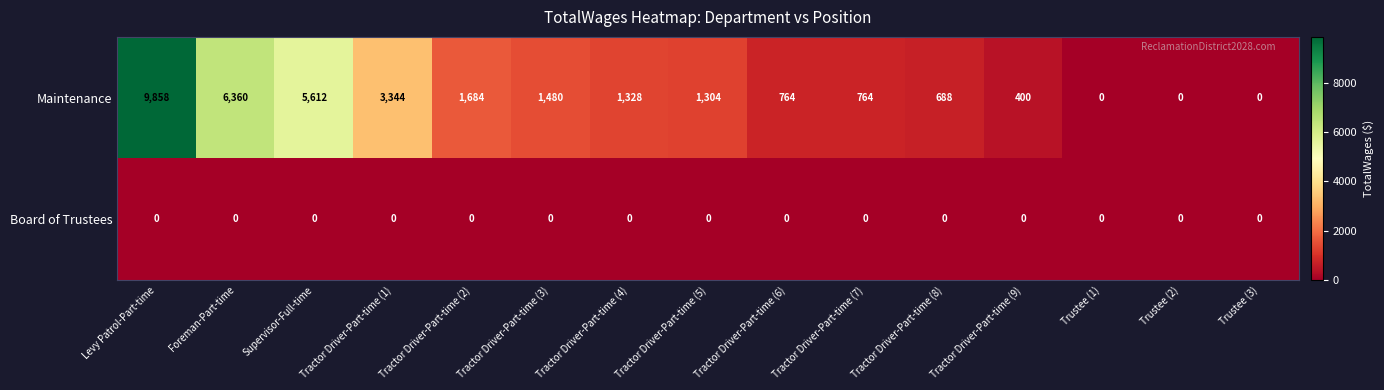

What is the difference between the Maintenance values at Tractor Driver-Part-time (4) and Tractor Driver-Part-time (1)?

2016